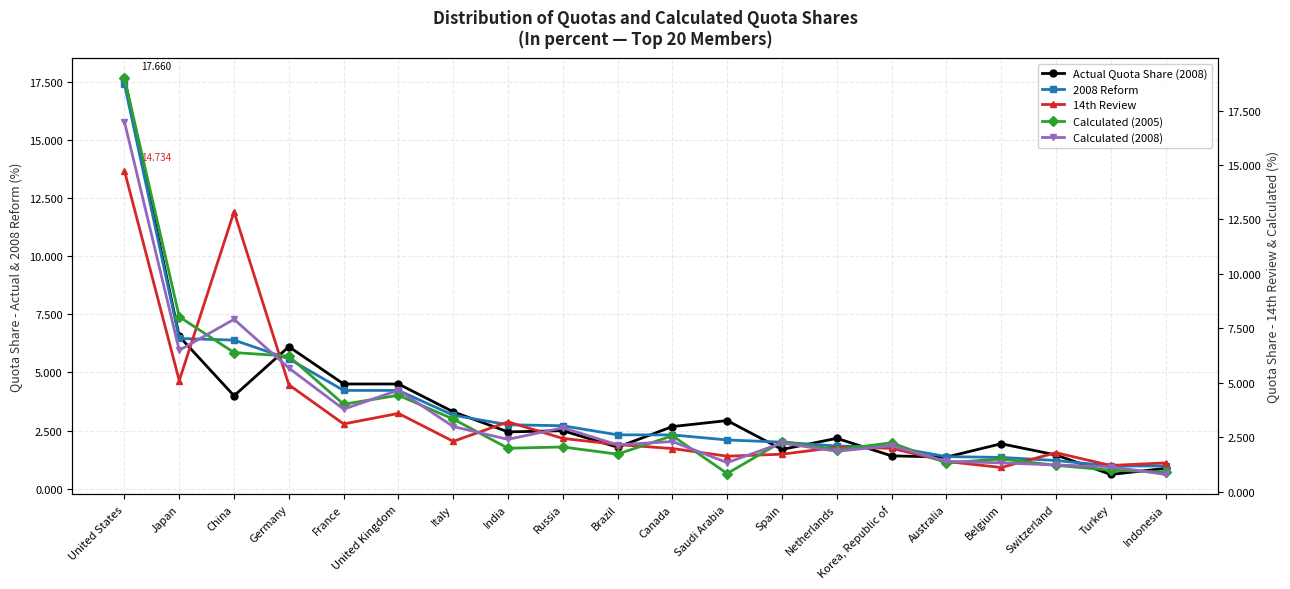

How many data points in 14th Review are less than 2?

9